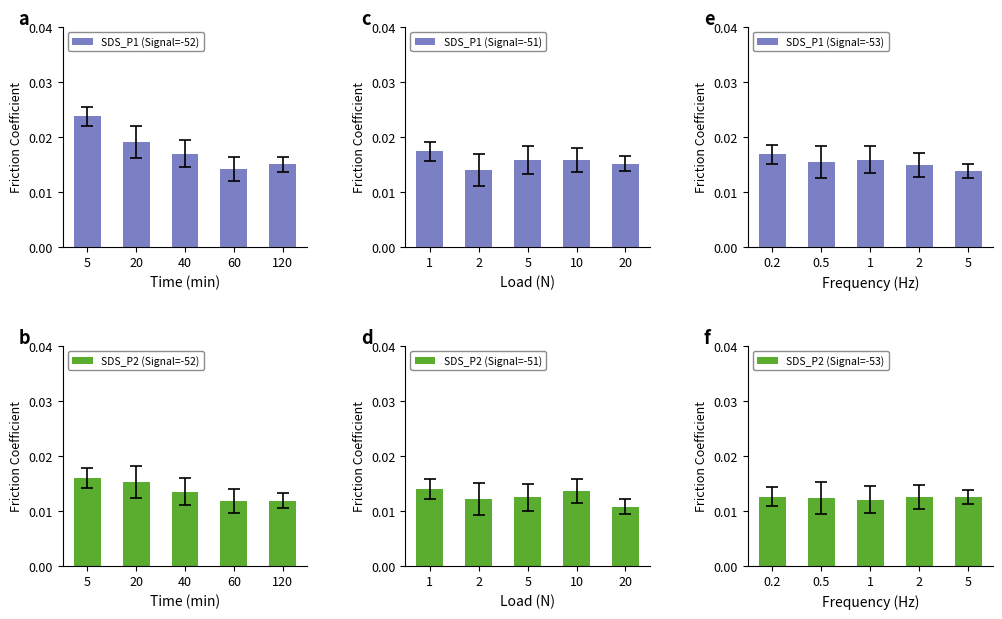

Rank the categories by SDS_P1 (Signal=-52) value from lowest to highest.

60, 120, 40, 20, 5